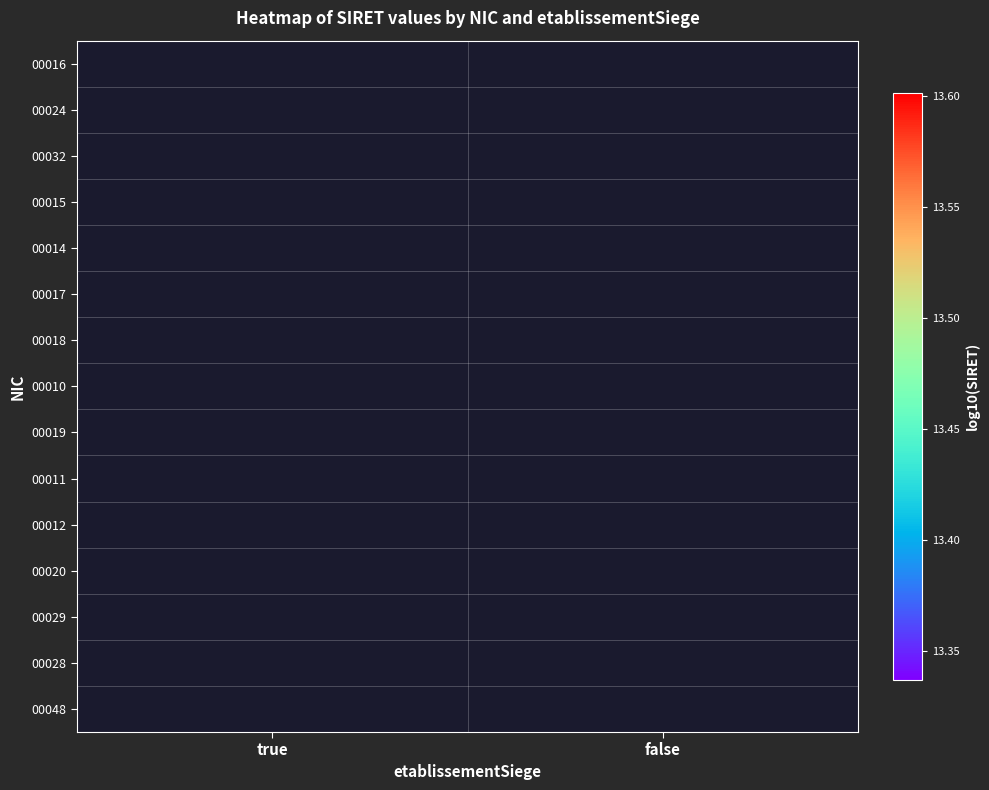

At false, list the series in order from smallest to largest.

00019, 00011, 00012, 00020, 00029, 00017, 00018, 00010, 00016, 00024, 00032, 00015, 00014, 00048, 00028